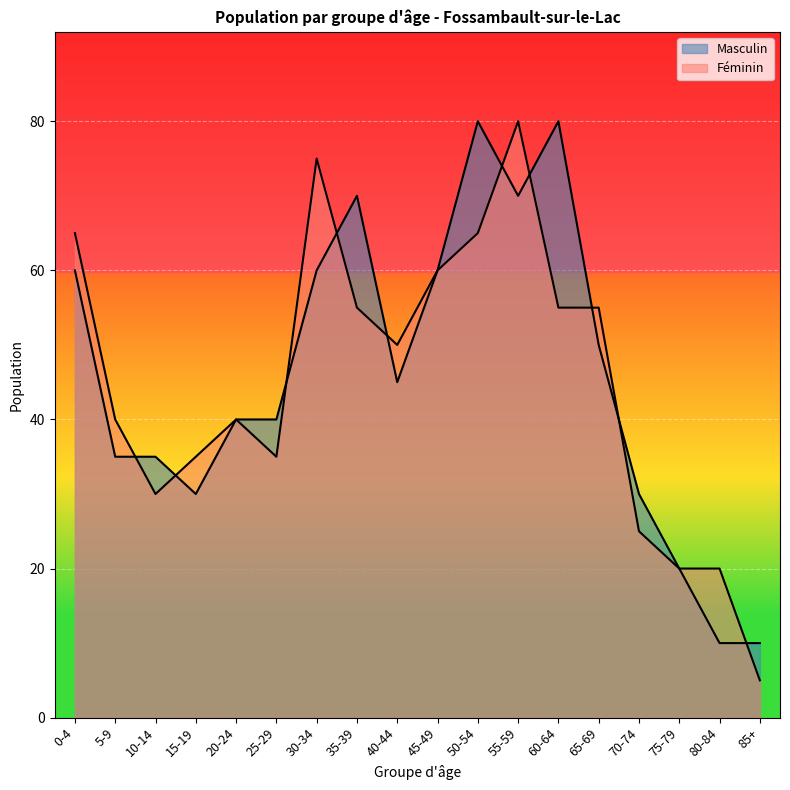

What is the difference between the highest and lowest values at 65-69?

5